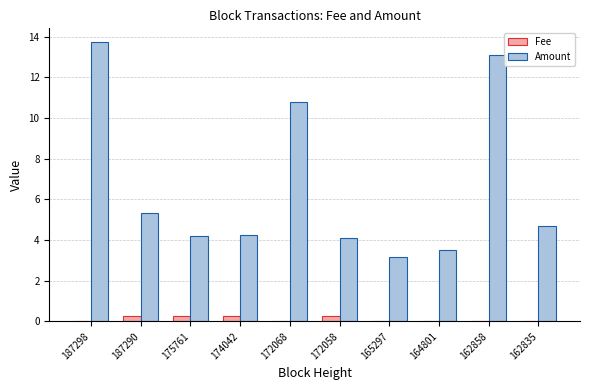

What is the sum of all Fee values?

1.1